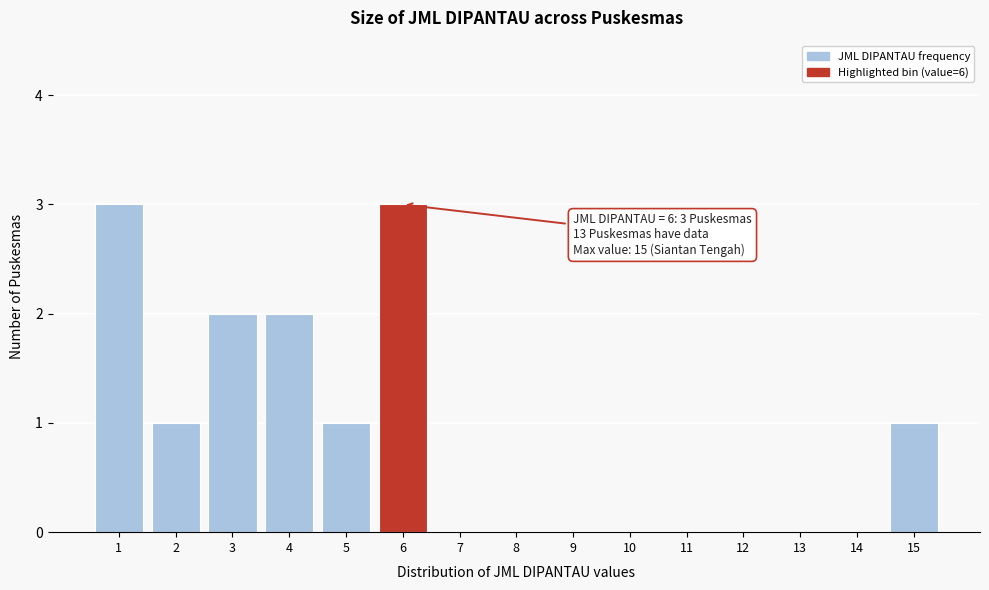

Reading right to left, transcribe all the data shown in this chart.

15=1	14=0	13=0	12=0	11=0	10=0	9=0	8=0	7=0	6=3	5=1	4=2	3=2	2=1	1=3